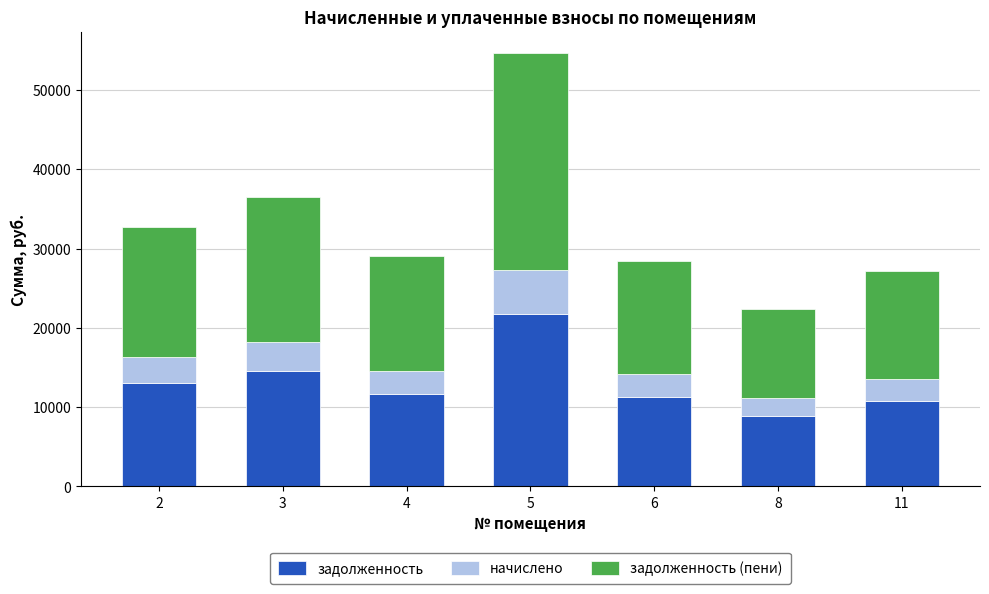

What is the total value across all series at 3?

36571.2